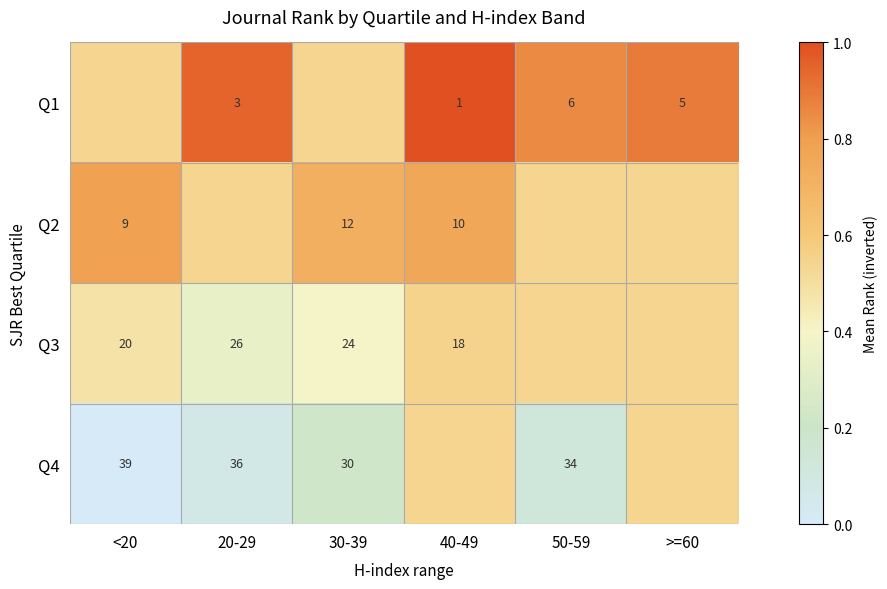

Is the value of Q4 at 50-59 greater than the value of Q1 at 40-49?

No